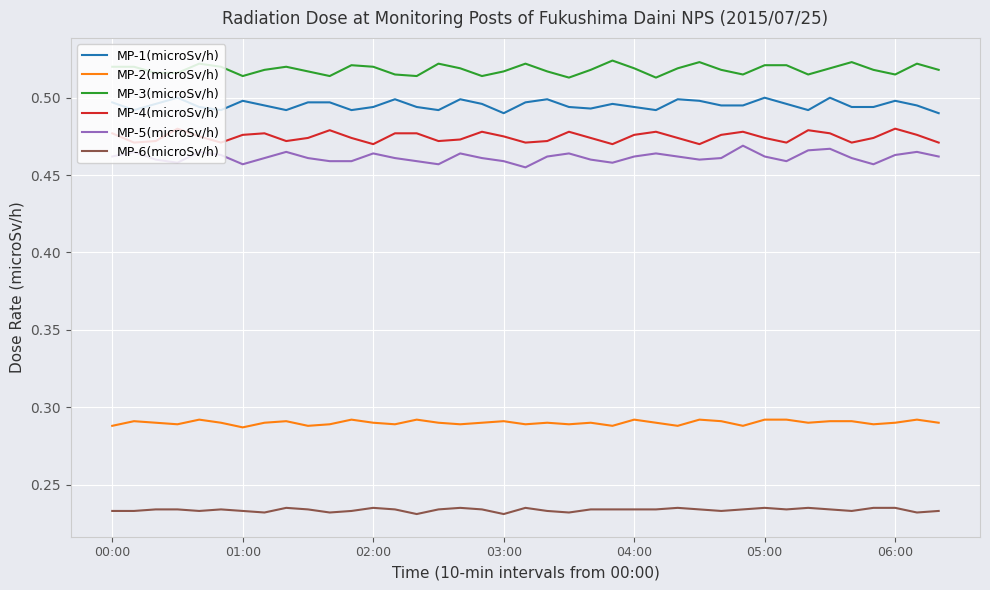

True or false: MP-2(microSv/h) and MP-4(microSv/h) cross at least once.

False